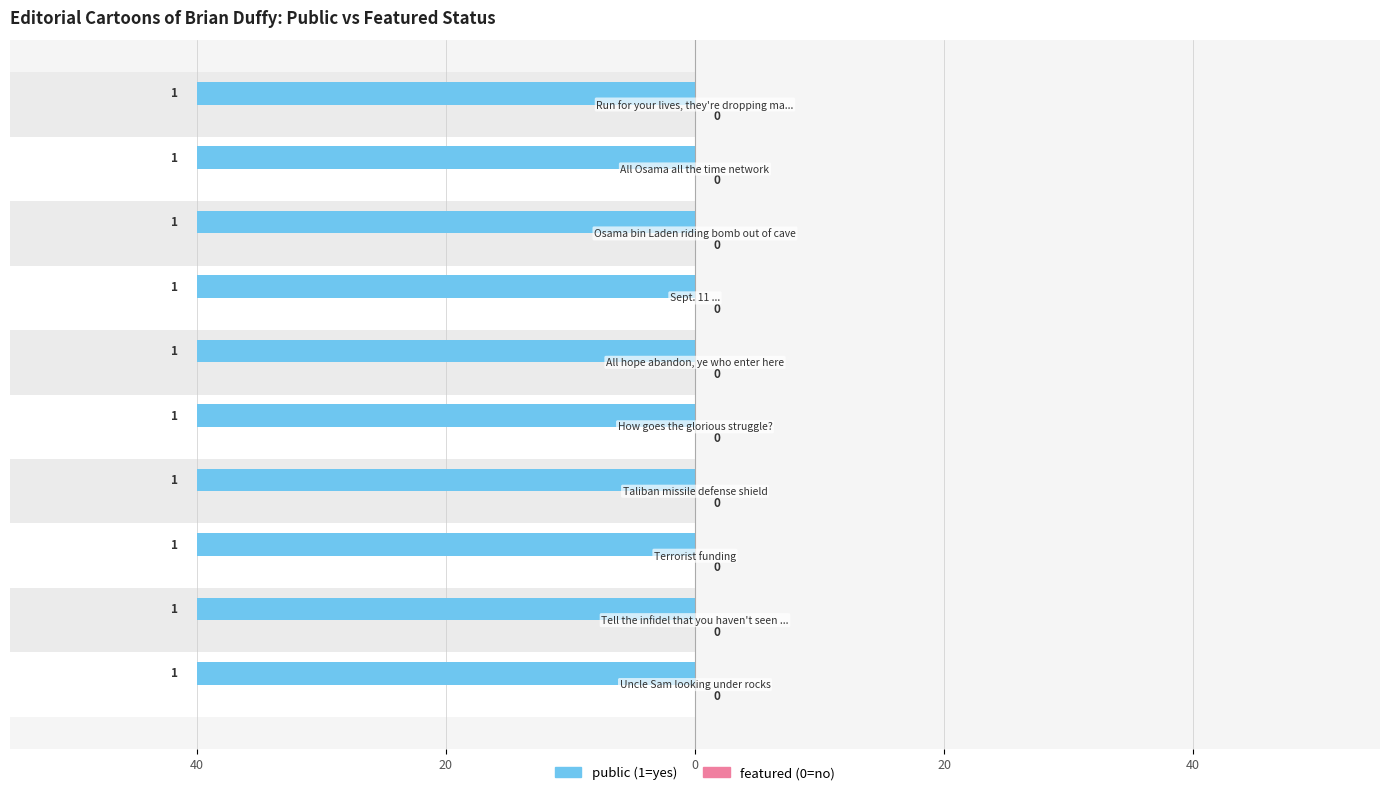

At 2001-09-14, list the series in order from largest to smallest.

public, featured